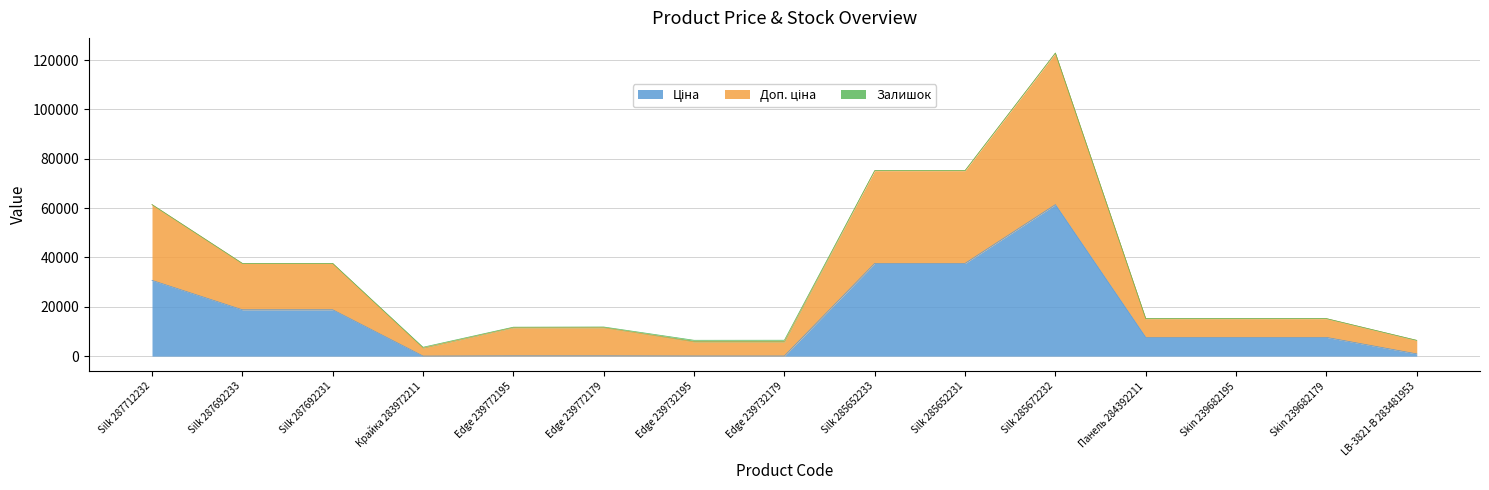

At which category is the sum across all series the highest?

Silk 285672232